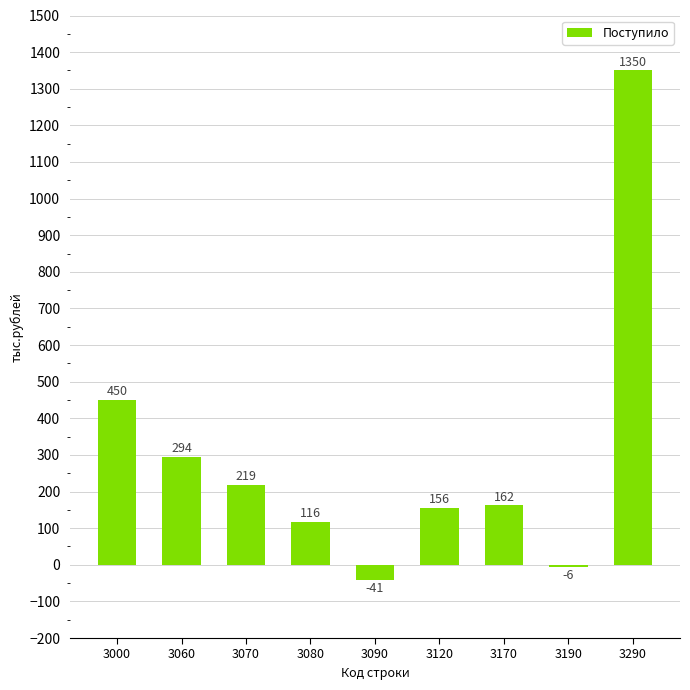

Is it true that the value at 3190 is -6?

True